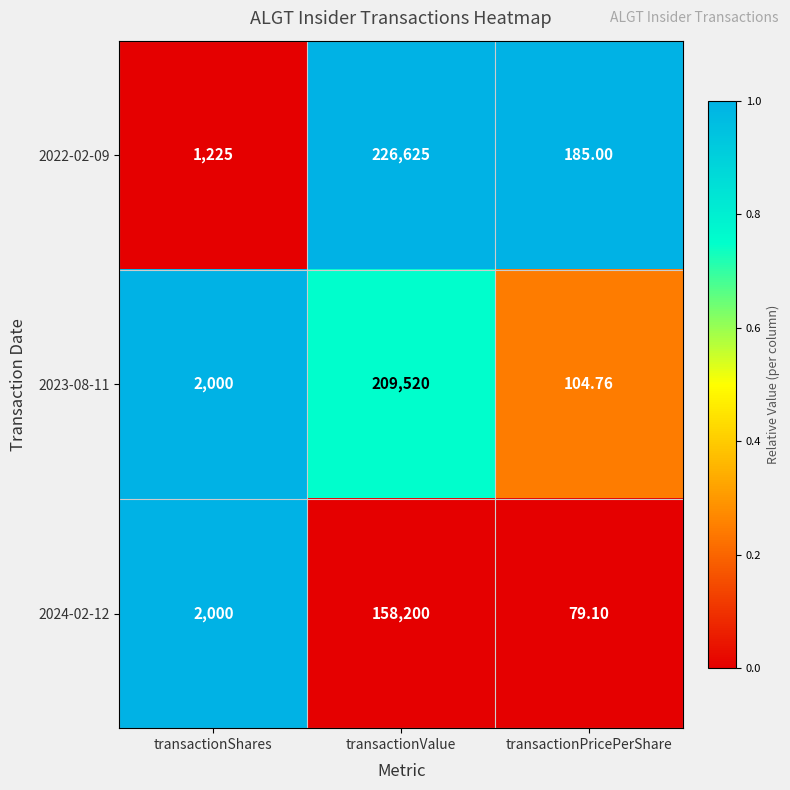

Which category has the lowest value in the 2022-02-09 series?

transactionPricePerShare